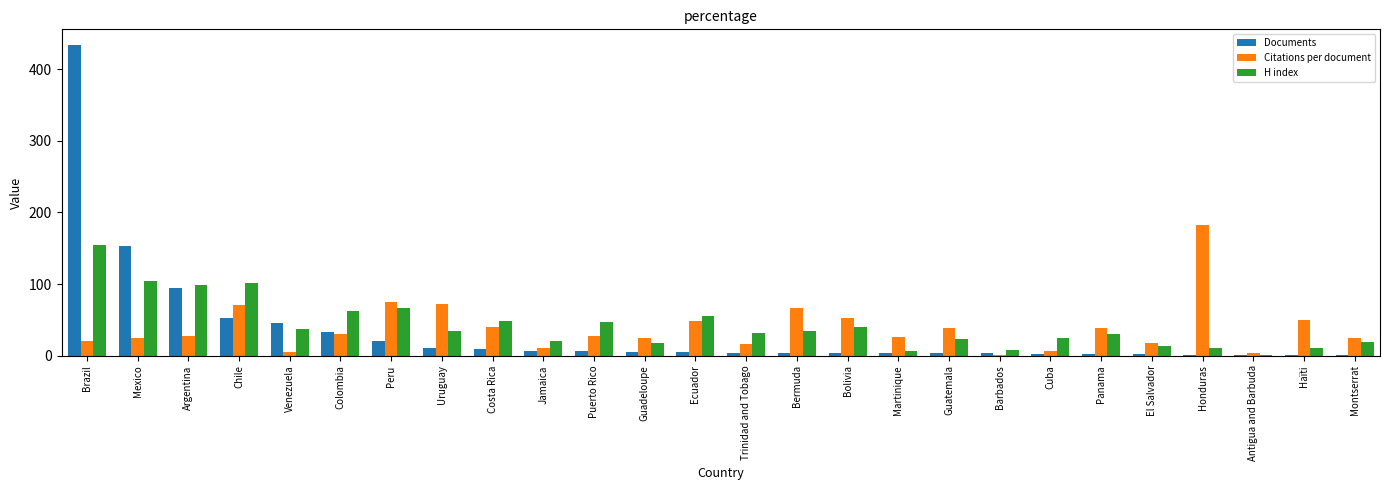

The H index series shows 11.0 at Haïti. True or false?

True